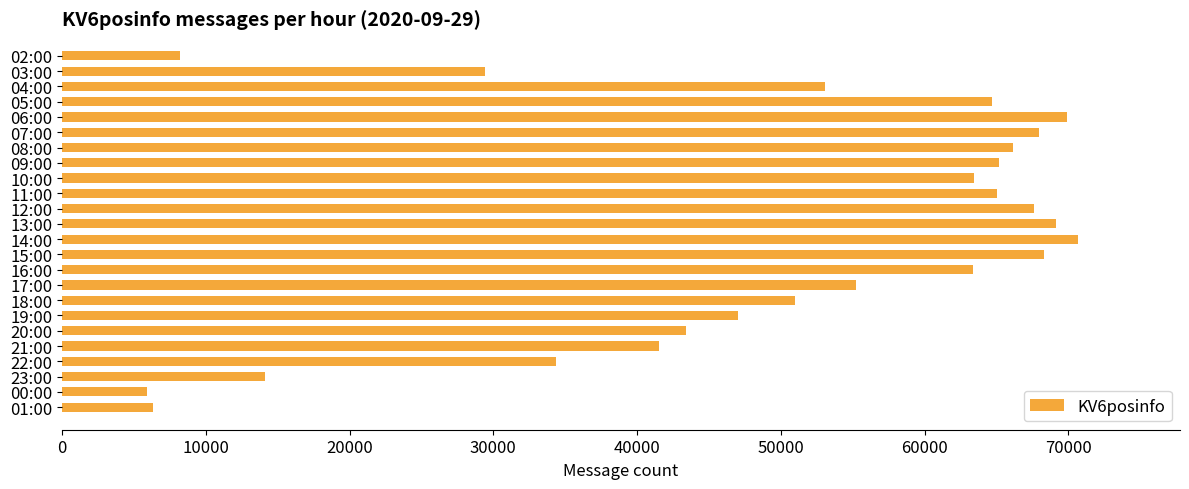

What is the greatest value displayed?

70687